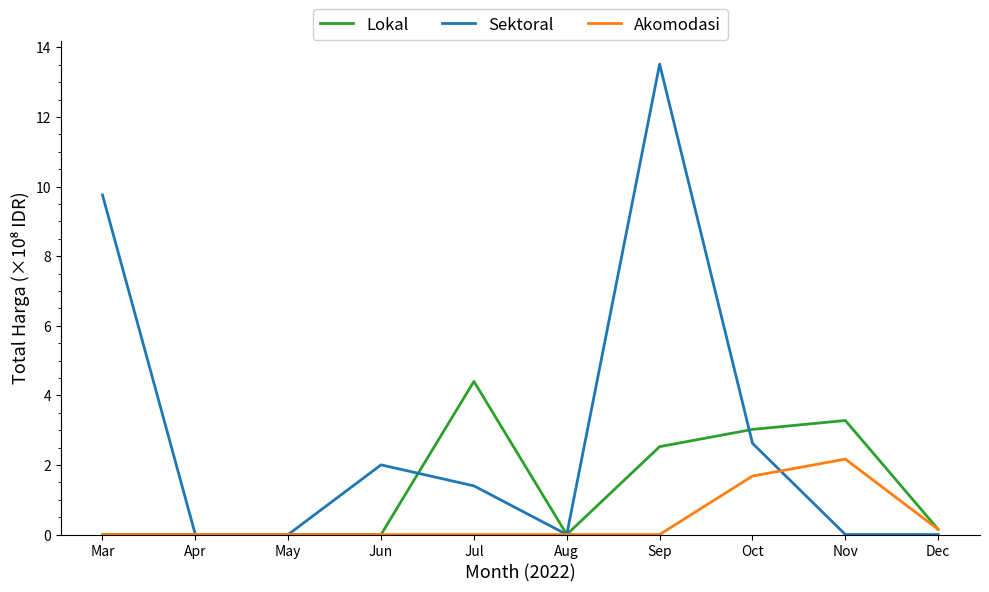

Which series has the largest range (max minus min)?

Sektoral